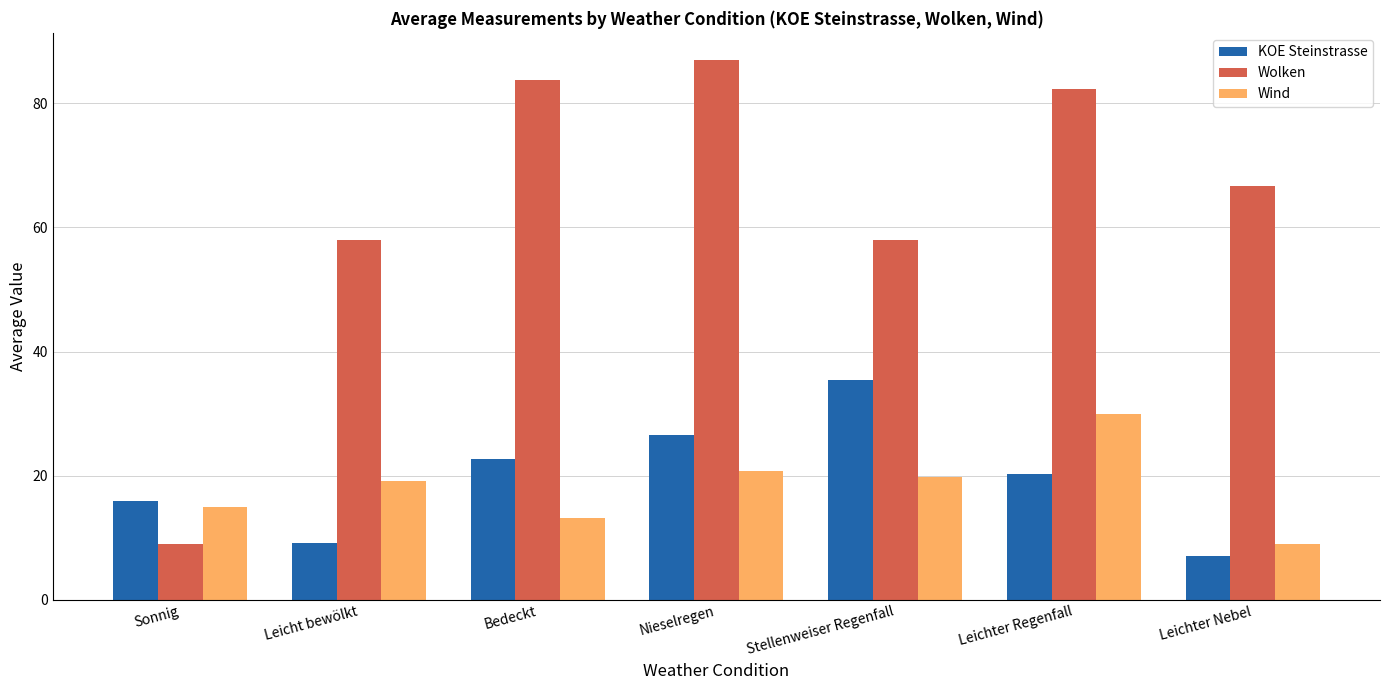

How many groups of bars are there?

7